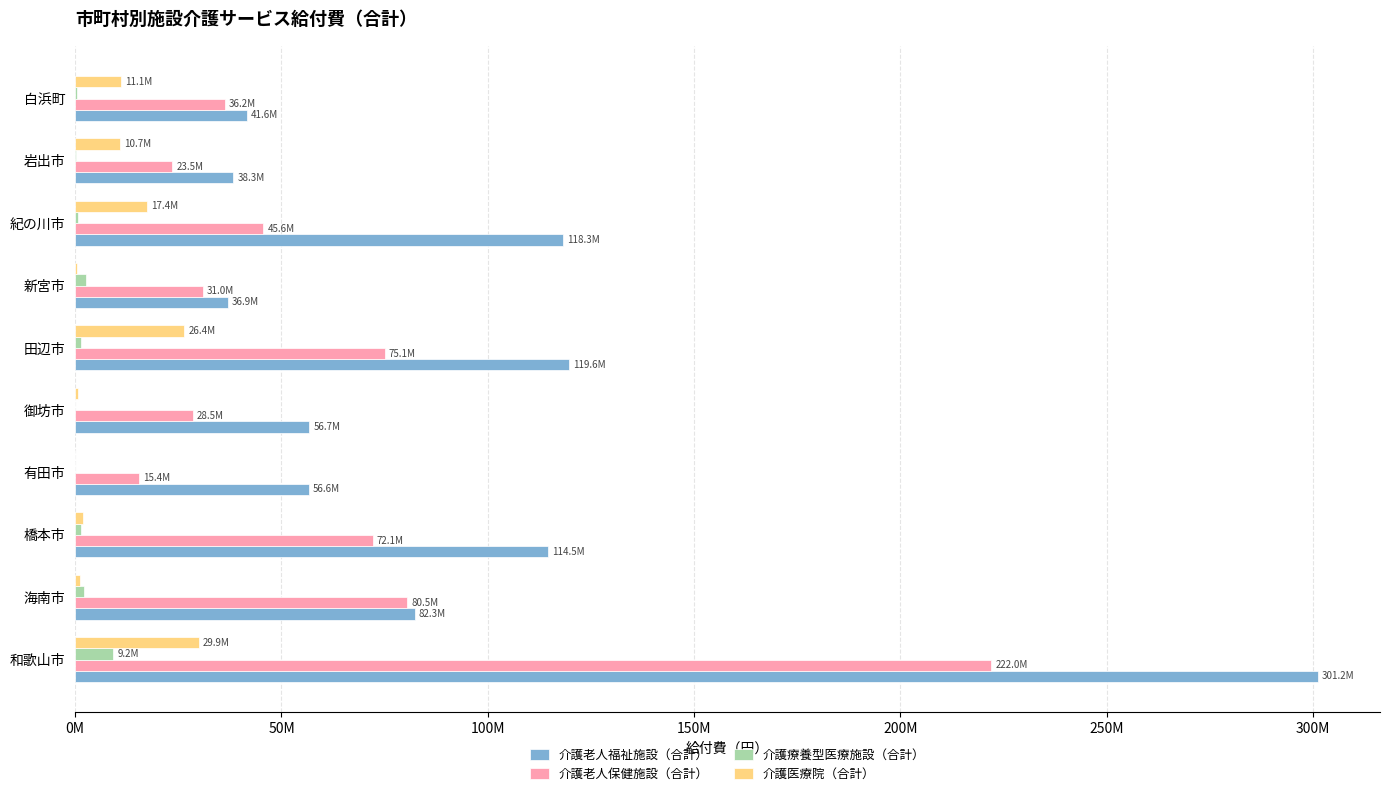

What is the greatest value displayed?

301220097